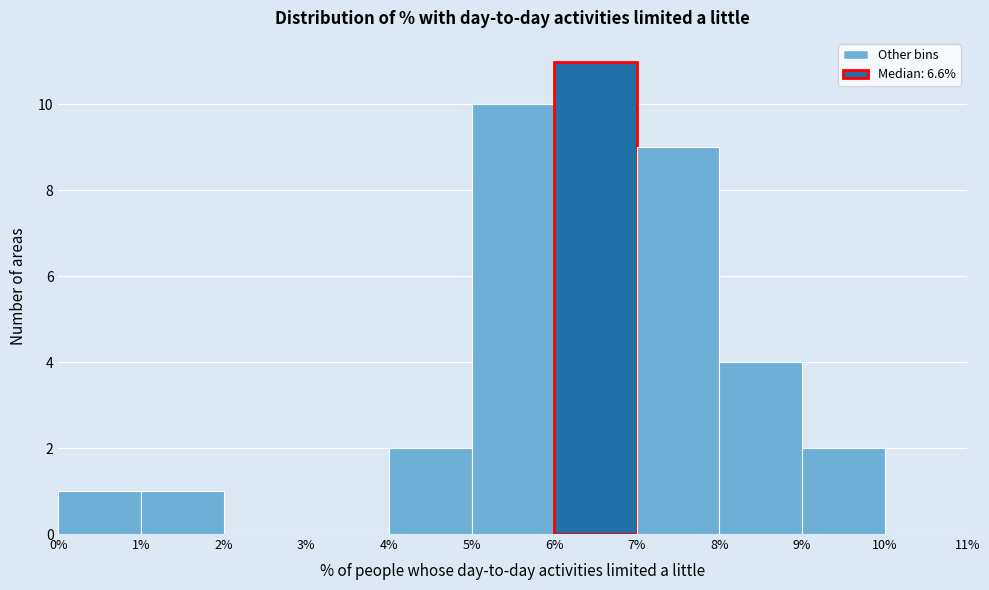

Reading left to right, transcribe this chart: for each bar, give the range it covers on the x-axis and its height. The values are not printed on the chart, so give them approximately, as read against the axis.

0% to 1%: 1
1% to 2%: 1
2% to 3%: 0
3% to 4%: 0
4% to 5%: 2
5% to 6%: 10
6% to 7%: 11
7% to 8%: 9
8% to 9%: 4
9% to 10%: 2
10% to 11%: 0